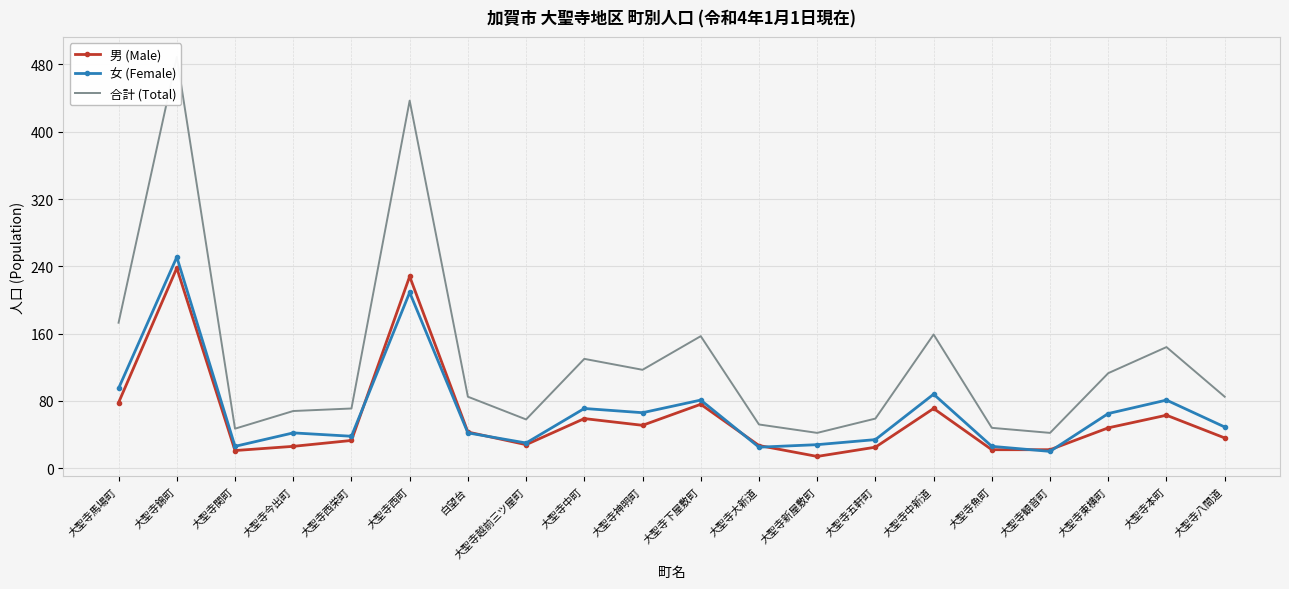

At which category does 男 (Male) reach its first local peak?

大聖寺錦町